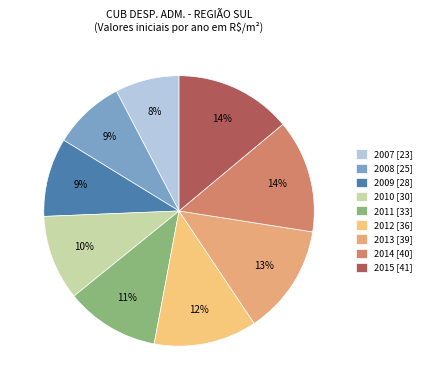

Count the number of slices in the pie.

9